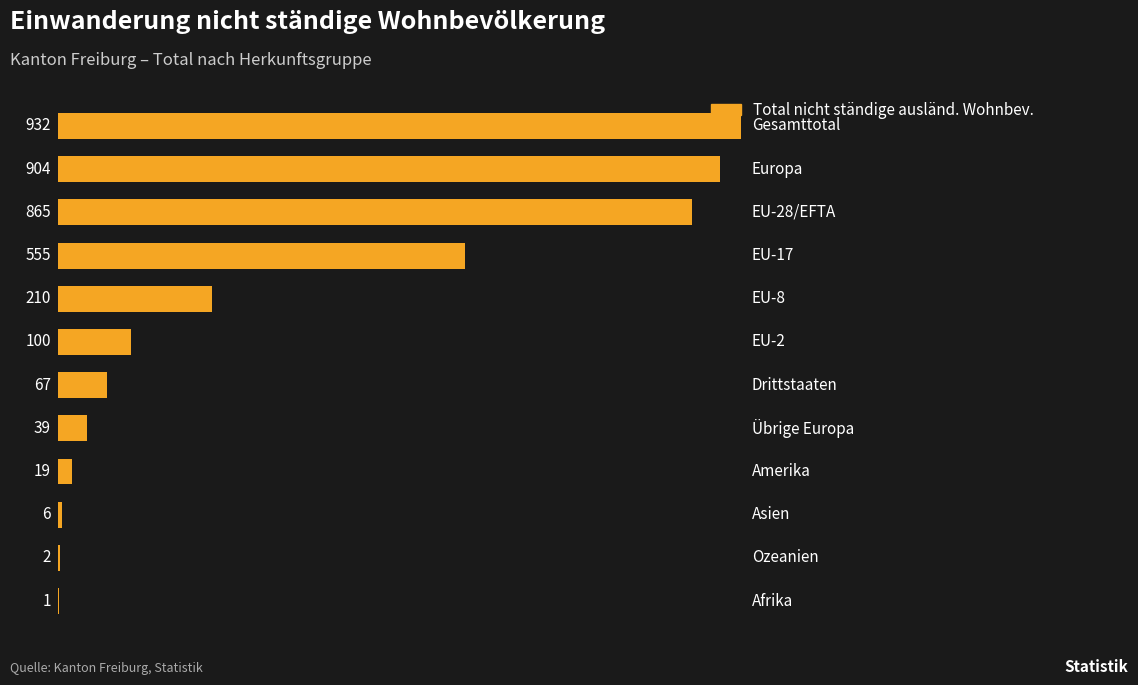

What is the sum of all values?

3700